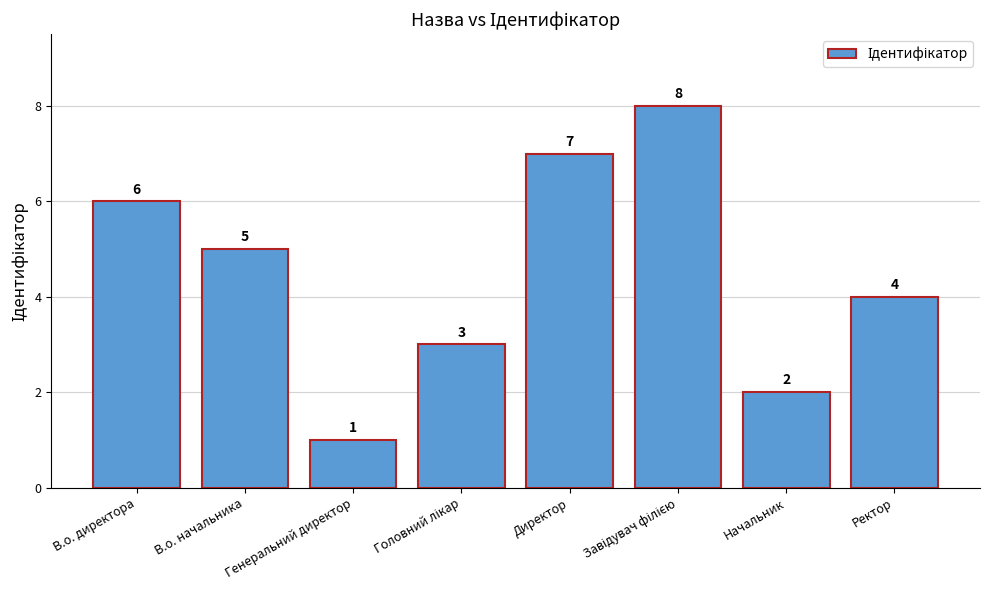

What is the change in value from В.о. начальника to Начальник?

-3